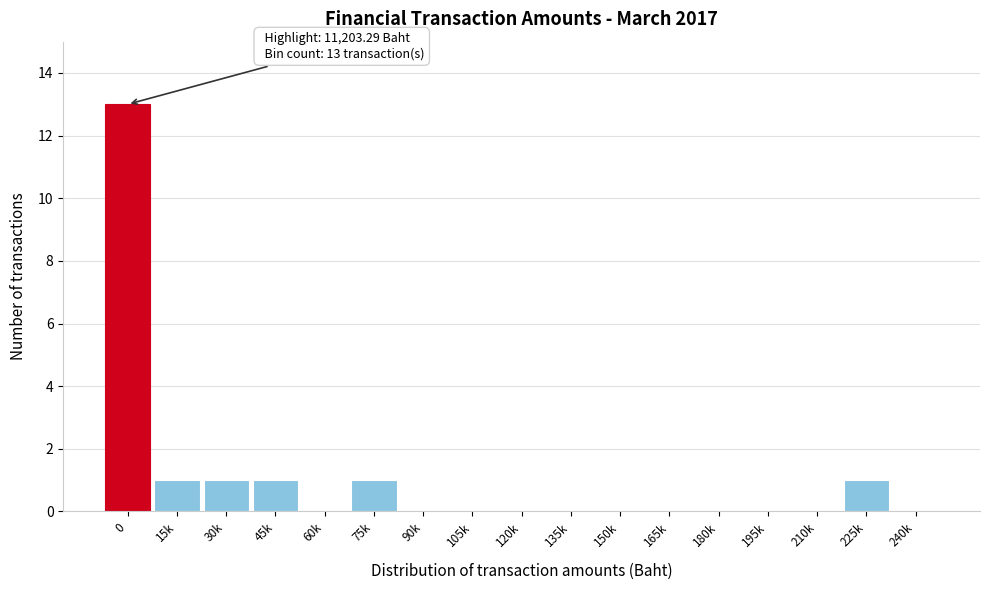

Reading left to right, extract all data points from this chart.

0=13	15k=1	30k=1	45k=1	60k=0	75k=1	90k=0	105k=0	120k=0	135k=0	150k=0	165k=0	180k=0	195k=0	210k=0	225k=1	240k=0